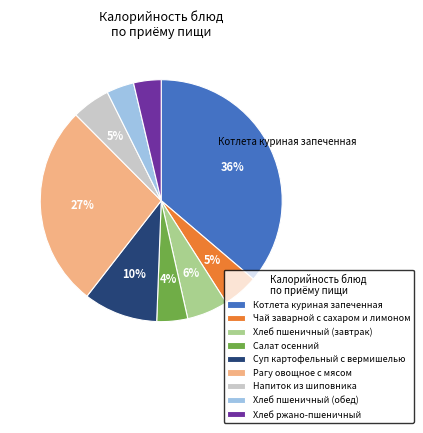

The Суп картофельный с вермишелью slice represents 19% of the pie. True or false?

False